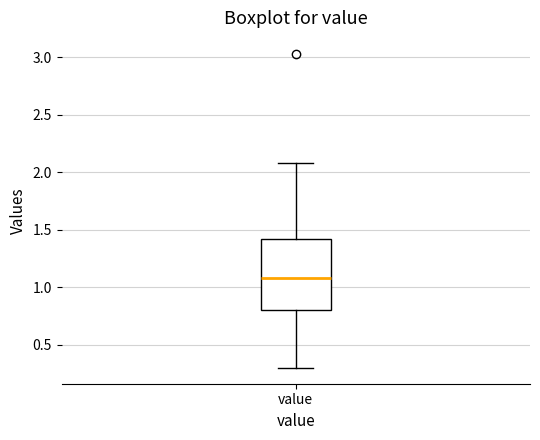

Where does the lower whisker of the box for value end on the y-axis? The values are not printed on the chart, so give them approximately, as read against the axis.

0.3